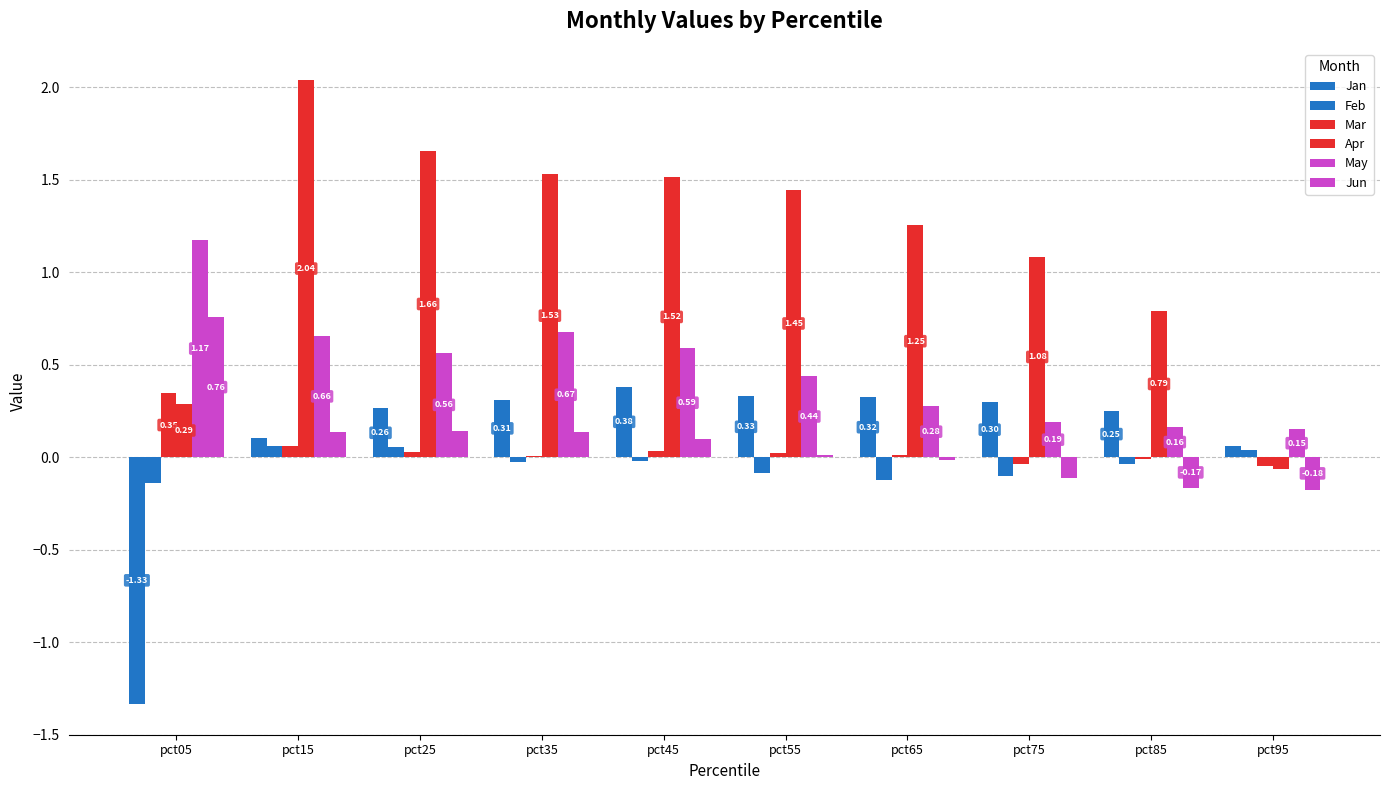

Does the chart contain stacked bars?

No